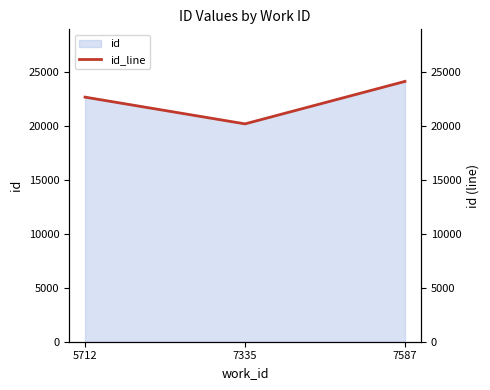

Reading left to right, what are all the values shown in this chart?

5712=22699	7335=20217	7587=24159